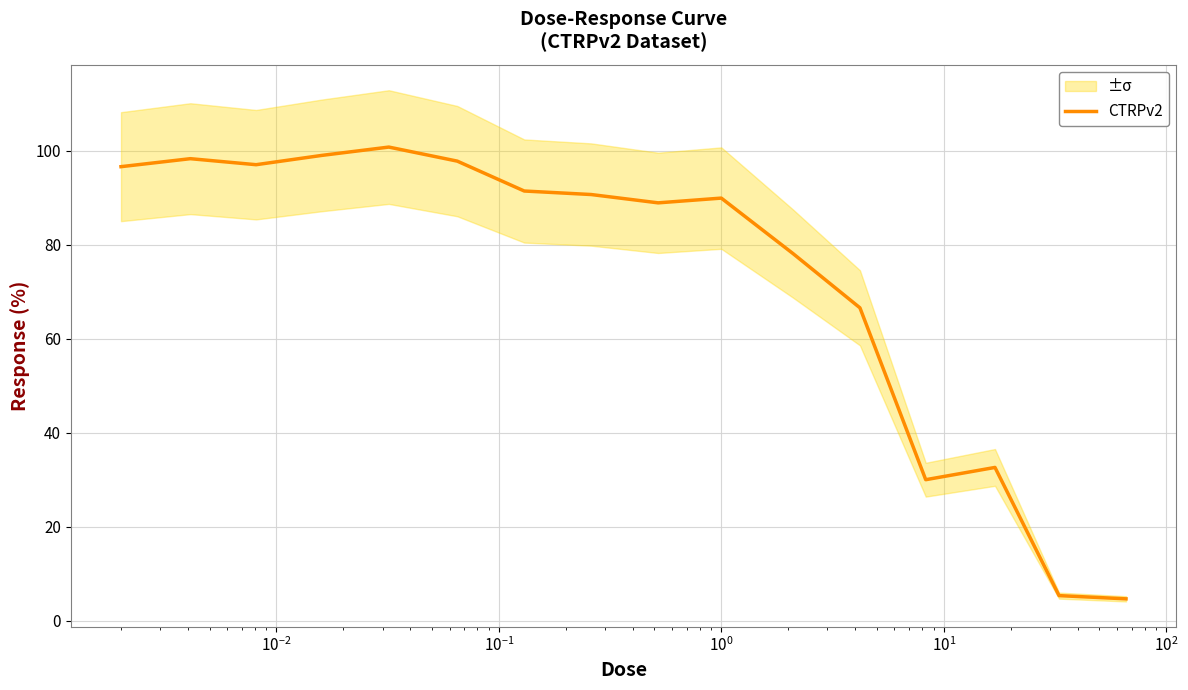

What is the smallest value displayed?

4.7